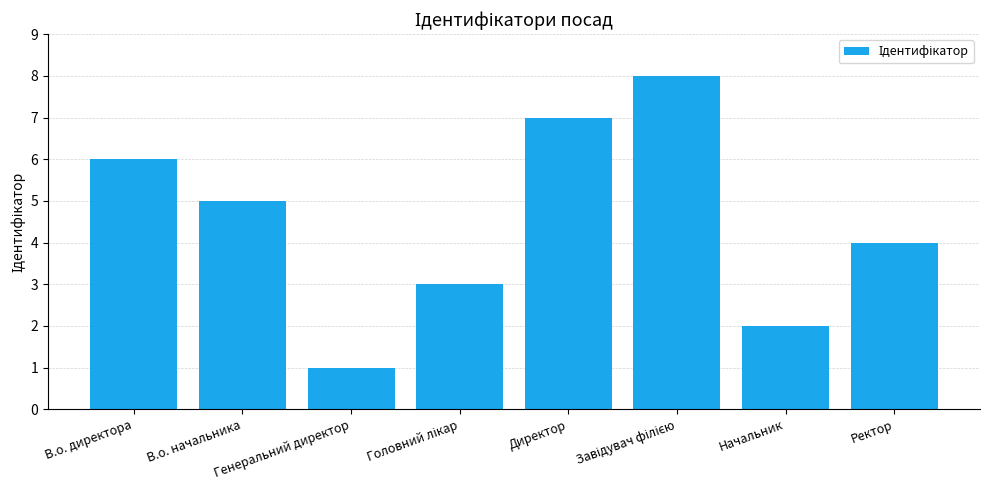

What is the sum of all values?

36